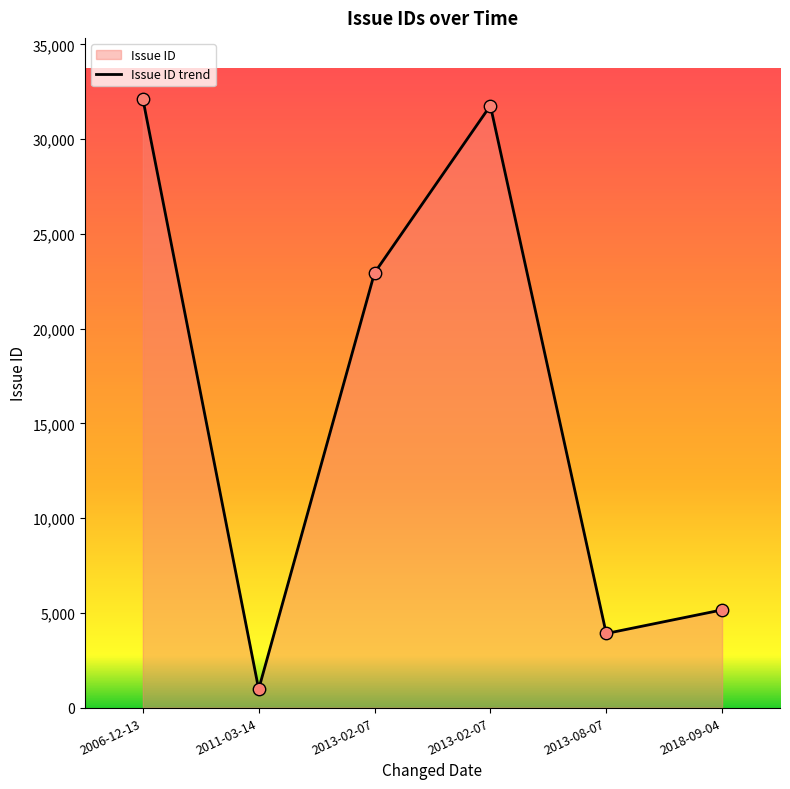

What is the change in value from 2013-02-07 to 2006-12-13?

+9190